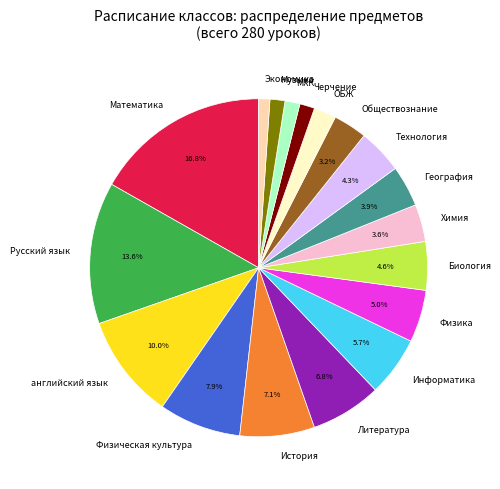

Approximately how many times larger is the value at Черчение compared to Экономика?

1.3